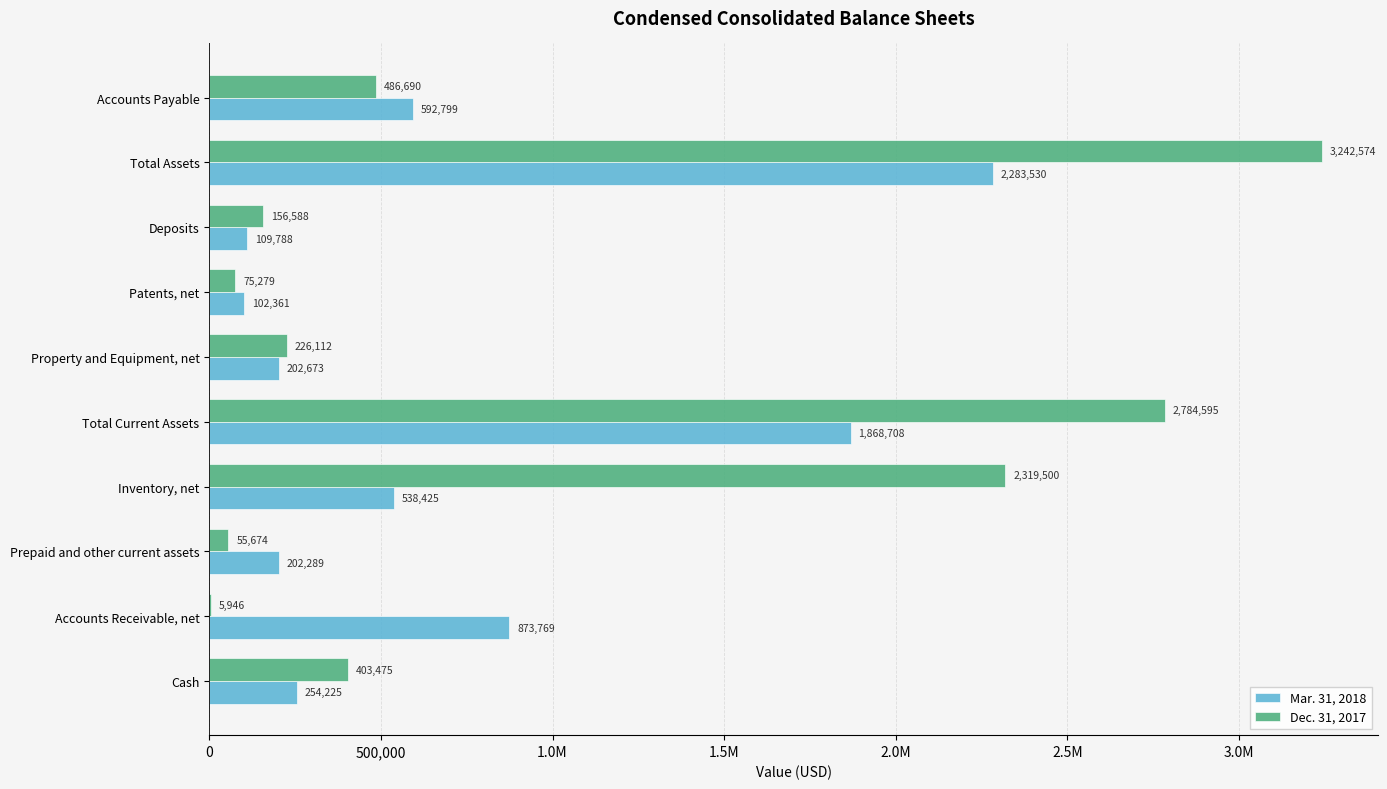

At how many categories does at least one series exceed 3189424?

1